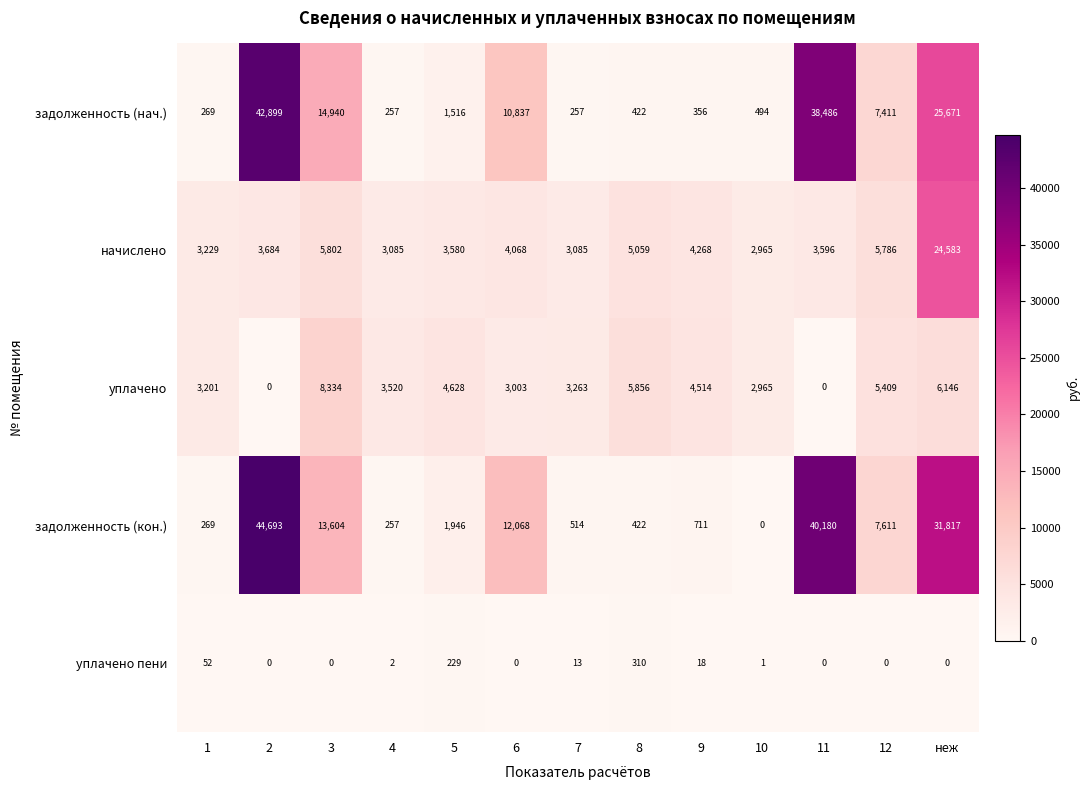

What is the difference between the maximum and minimum values in the задолженность (нач.) series?

42642